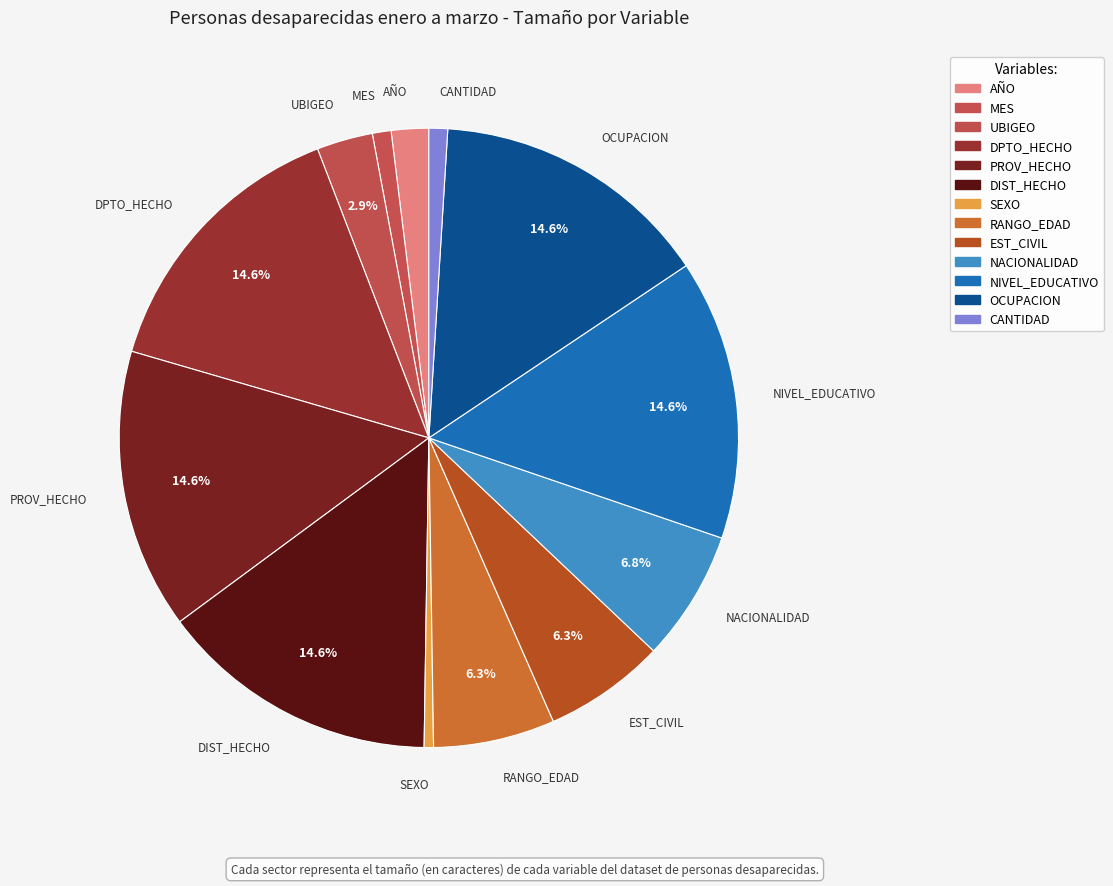

How many segments does this pie chart have?

13